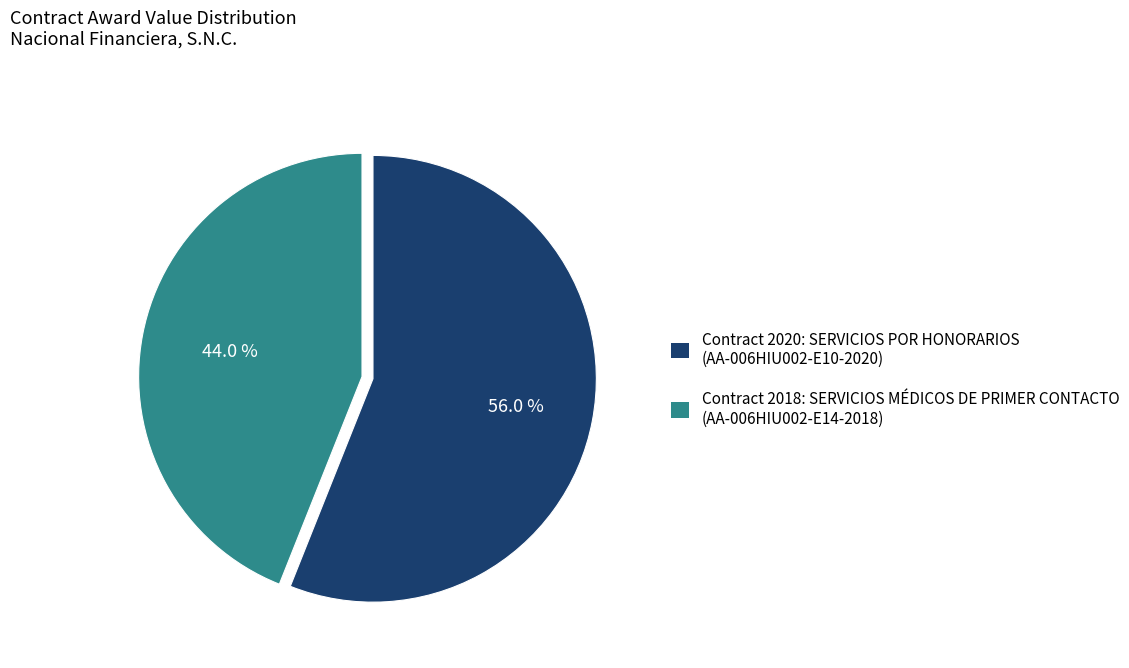

How many segments does this pie chart have?

2